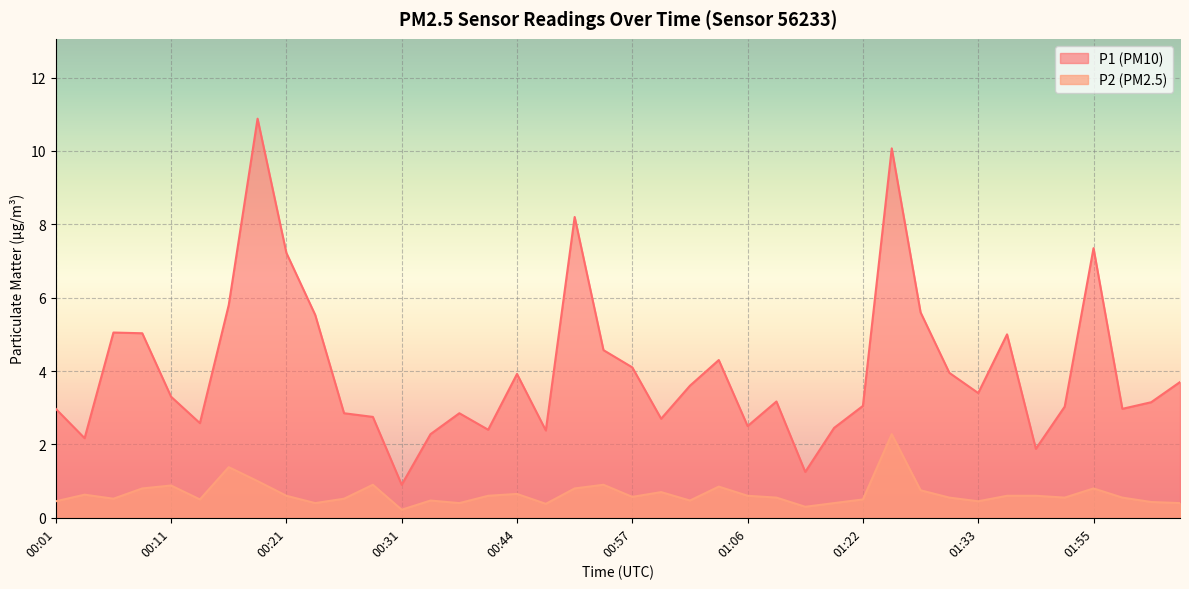

Reading left to right, extract all data points from this chart.

P1: 3.0	2.2	5.0	5.0	3.3	2.6	5.8	10.9	7.2	5.5	2.9	2.8	0.9	2.3	2.9	2.4	3.9	2.4	8.2	4.6	4.1	2.7	3.6	4.3	2.5	3.2	1.2	2.5	3.0	10.1	5.6	4.0	3.4	5.0	1.9	3.0	7.3	3.0	3.1	3.7
P2: 0.5	0.6	0.5	0.8	0.9	0.5	1.4	1.0	0.6	0.4	0.5	0.9	0.2	0.5	0.4	0.6	0.7	0.4	0.8	0.9	0.6	0.7	0.5	0.8	0.6	0.6	0.3	0.4	0.5	2.3	0.8	0.6	0.5	0.6	0.6	0.6	0.8	0.6	0.4	0.4